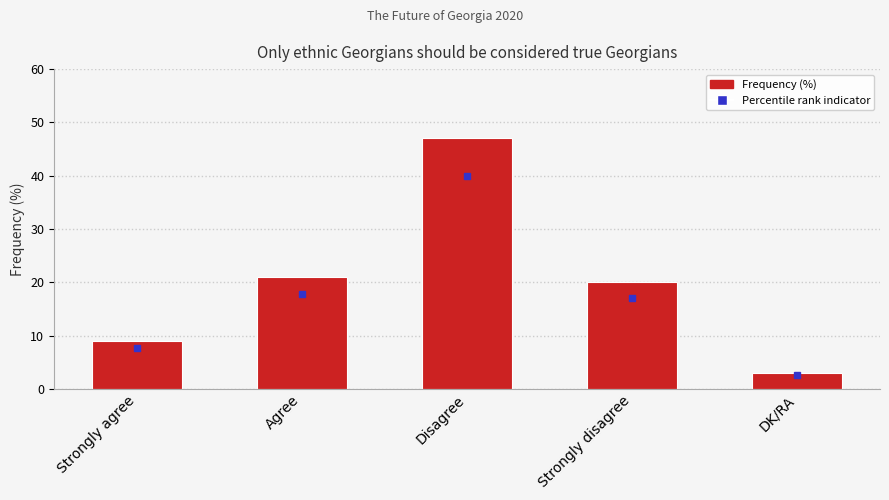

Rank the categories by value from lowest to highest.

DK/RA, Strongly agree, Strongly disagree, Agree, Disagree